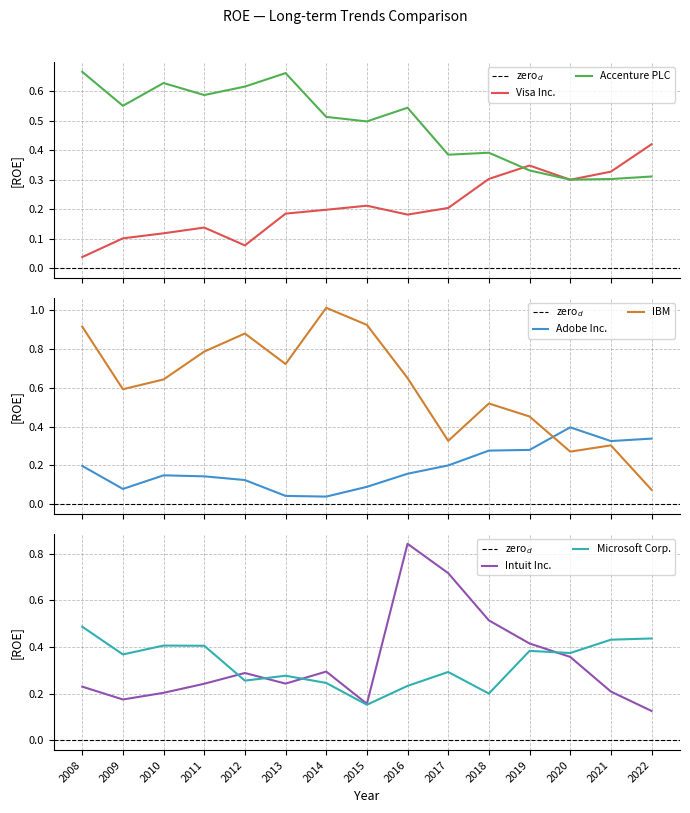

True or false: IBM has a value of 0.5 at 2017.

False